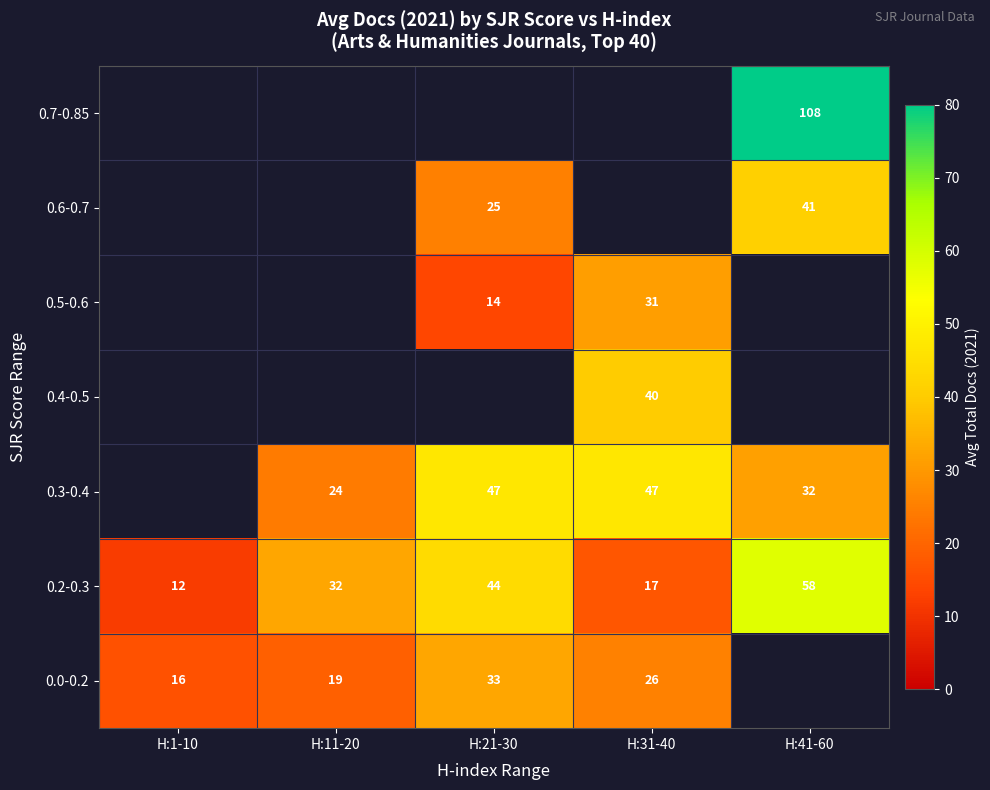

Read the 0.2-0.3 value at H:41-60.

58